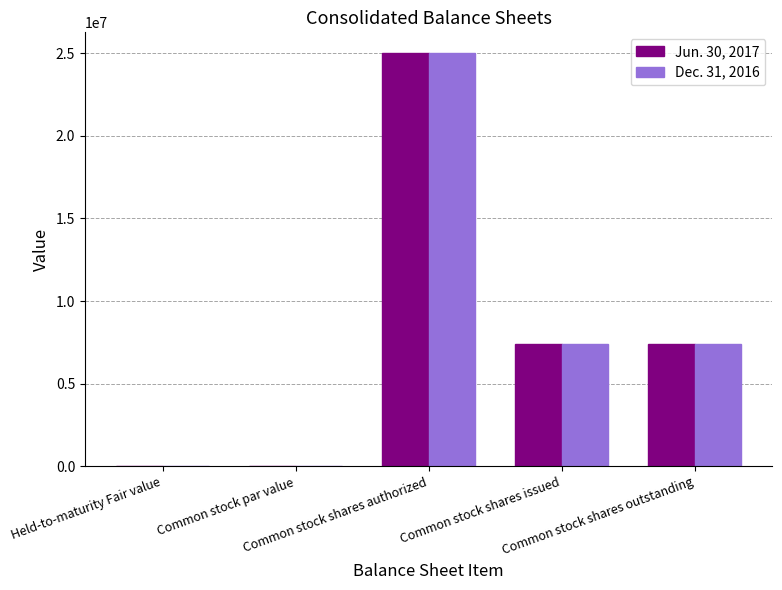

What is the greatest value displayed?

25000000